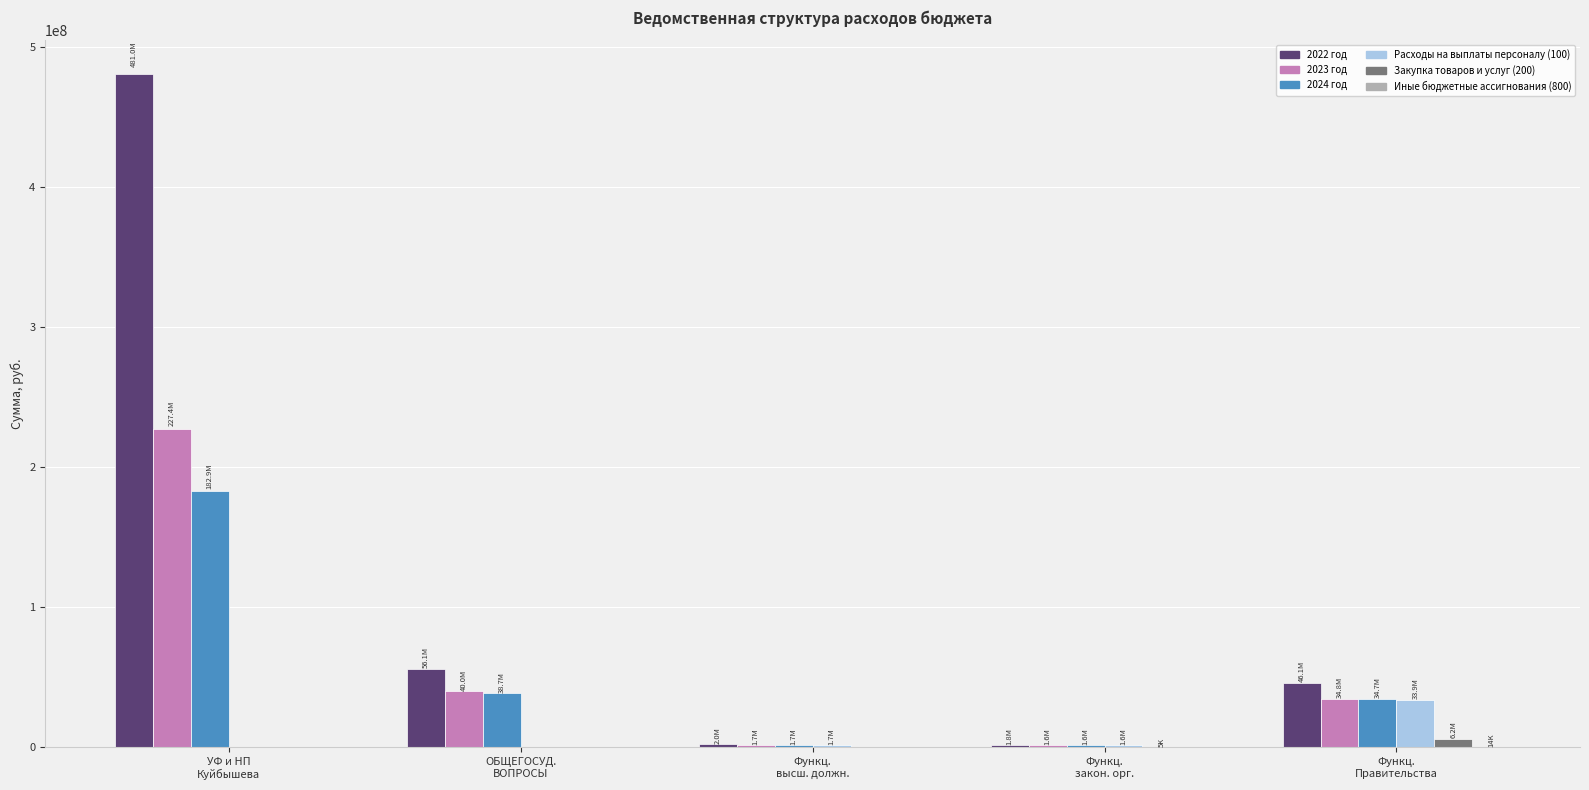

Where does the 2022 год series first go above 46137755?

УФ и НП
Куйбышева